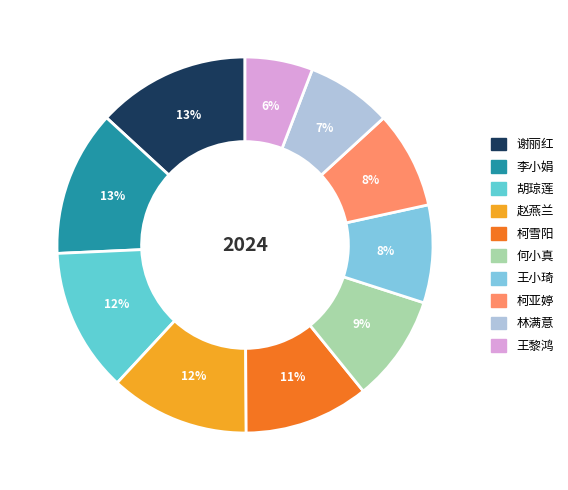

Between 王黎鸿 and 柯雪阳, which is larger?

柯雪阳